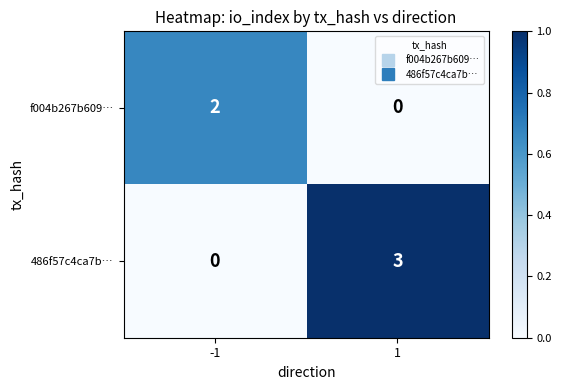

At -1, list the series in order from largest to smallest.

f004b267b609…, 486f57c4ca7b…